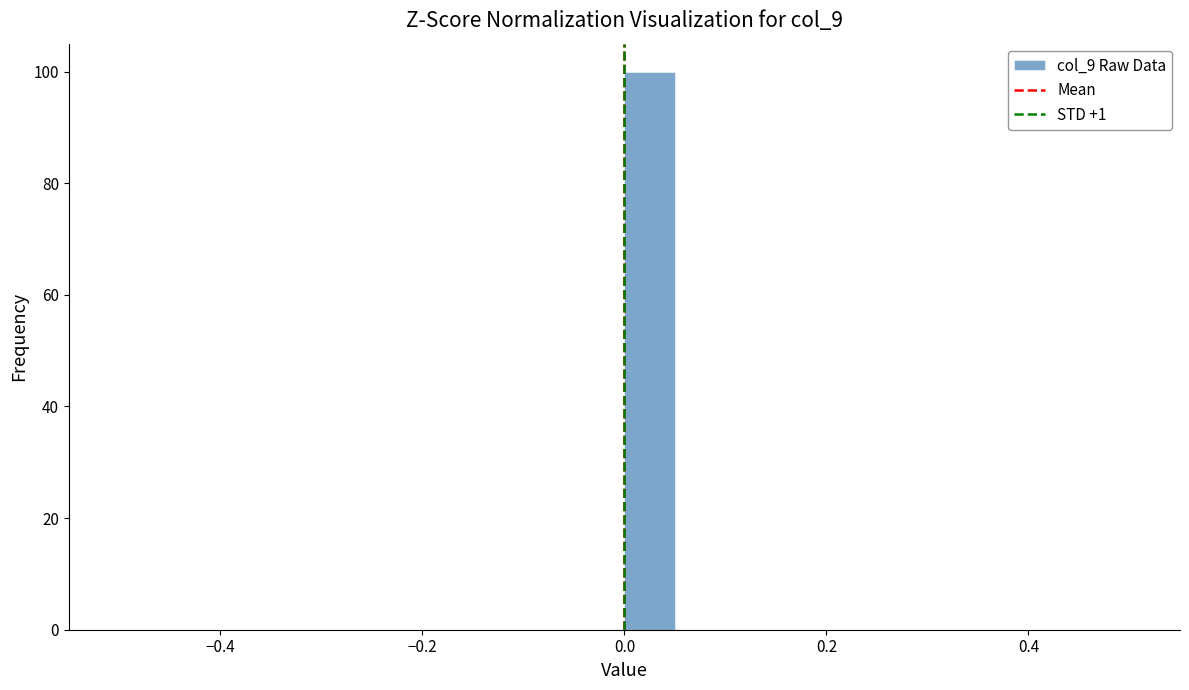

Read against the x-axis, roughly where is the centre of the tallest bar?

0.02